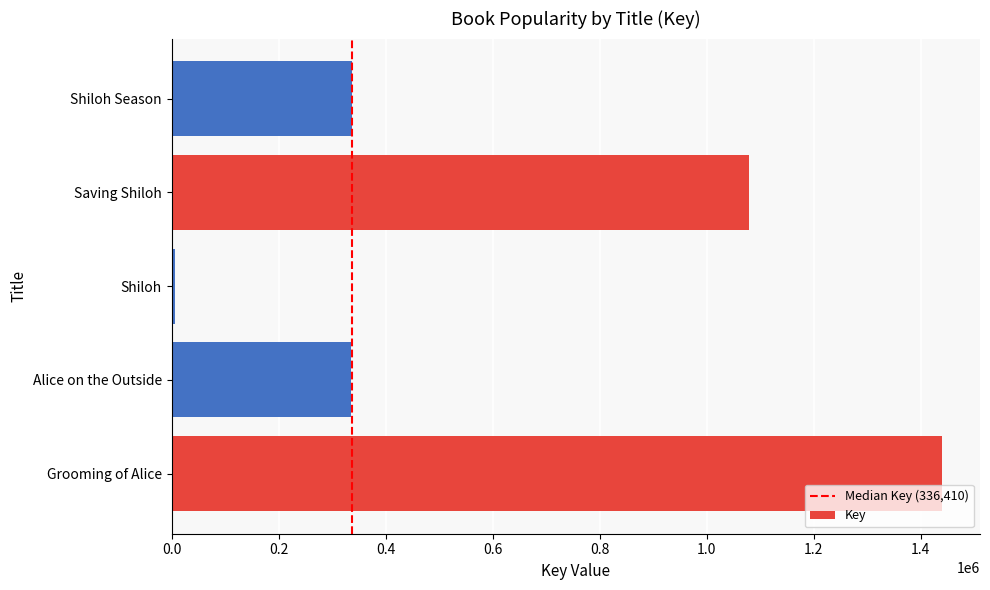

How many distinct data groups are displayed?

1